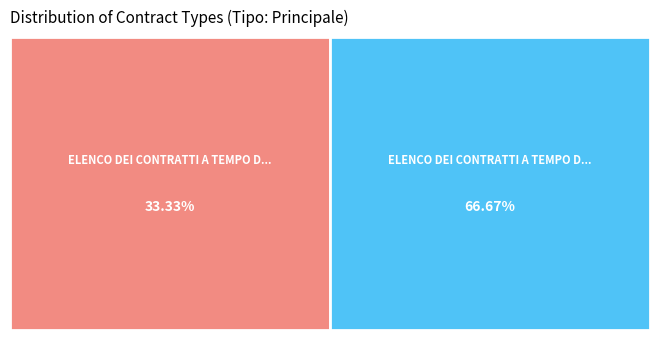

Does any single category account for the majority?

Yes